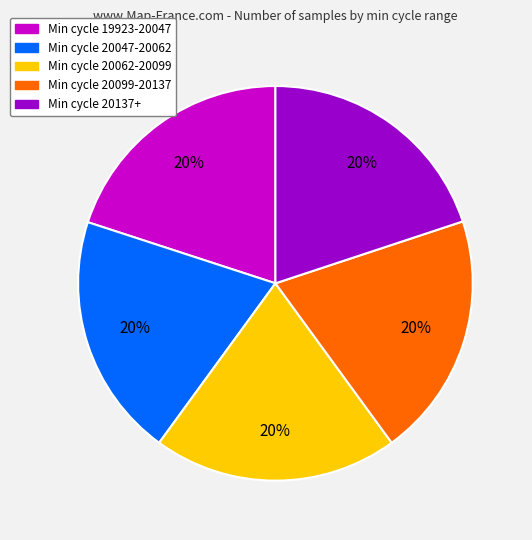

To the nearest percent, what is the average slice percentage?

20%